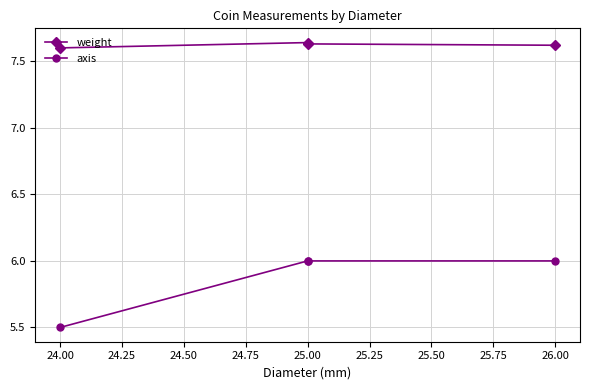

True or false: weight and axis cross at least once.

False